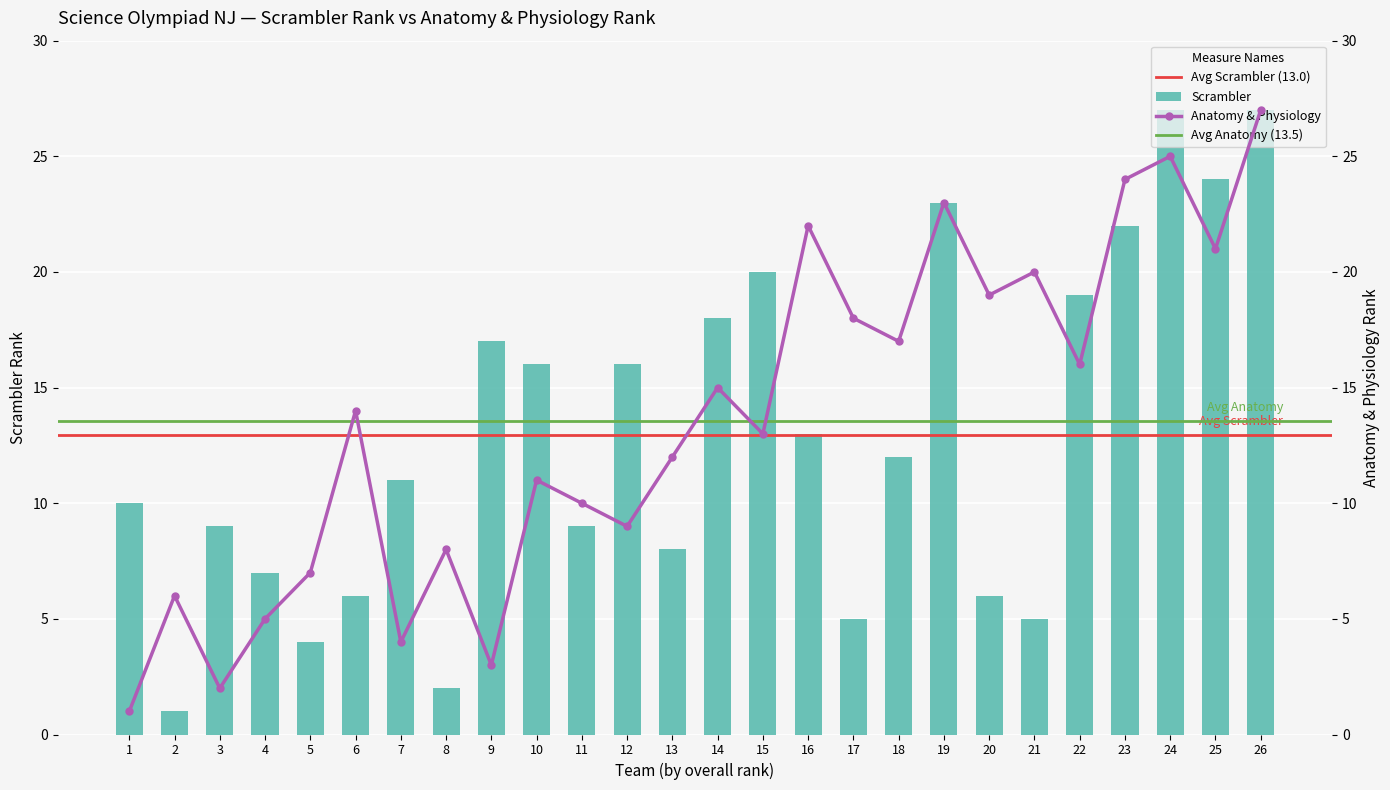

Which has a higher value, 13 or 23?

23